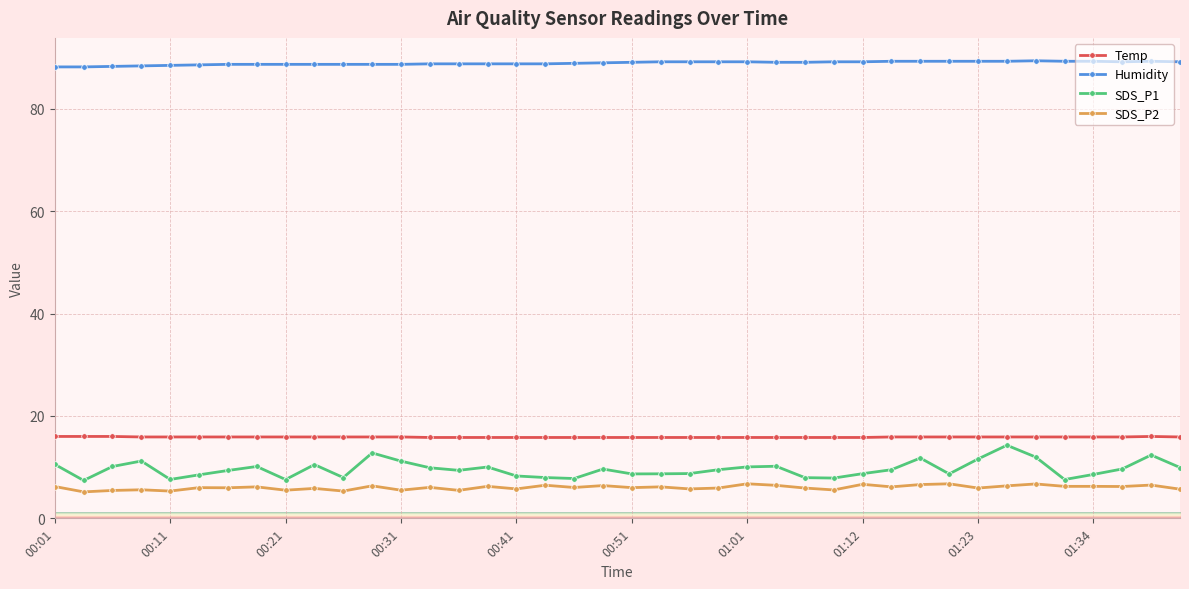

List the series in order of their peak value, highest first.

Humidity, Temp, SDS_P1, SDS_P2